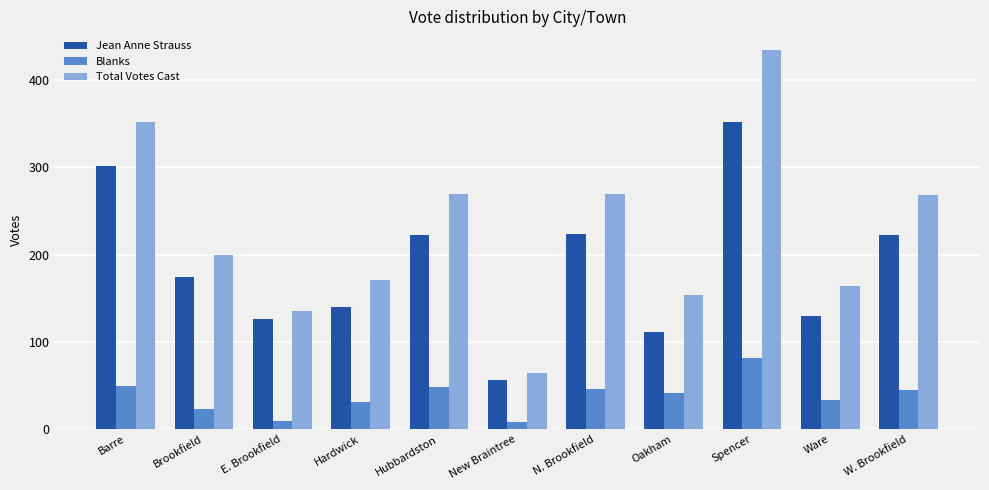

What is the approximate value of Total Votes Cast at E. Brookfield?

135